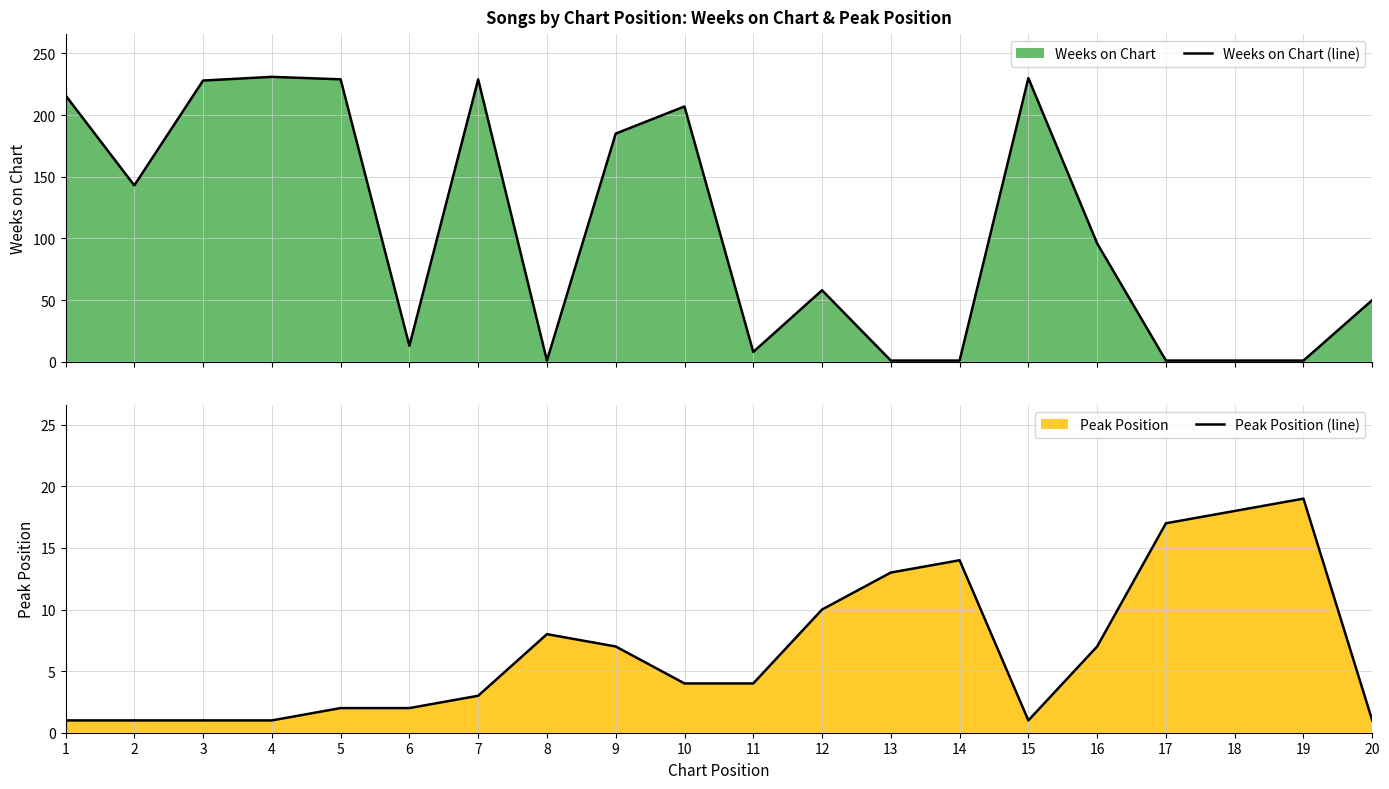

How many lines are shown in the chart?

2